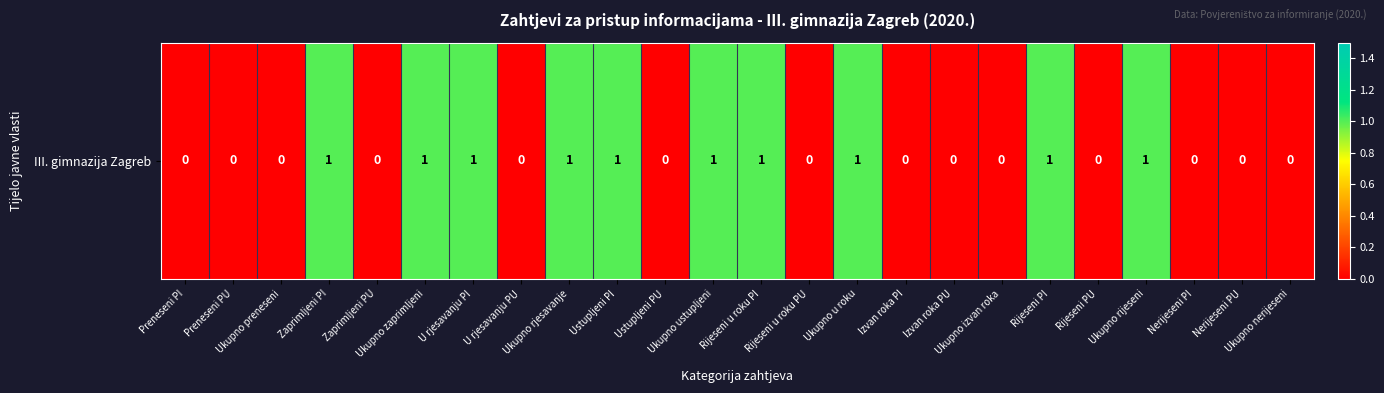

Is it true that the value at Rijeseni u roku PU is 0?

False